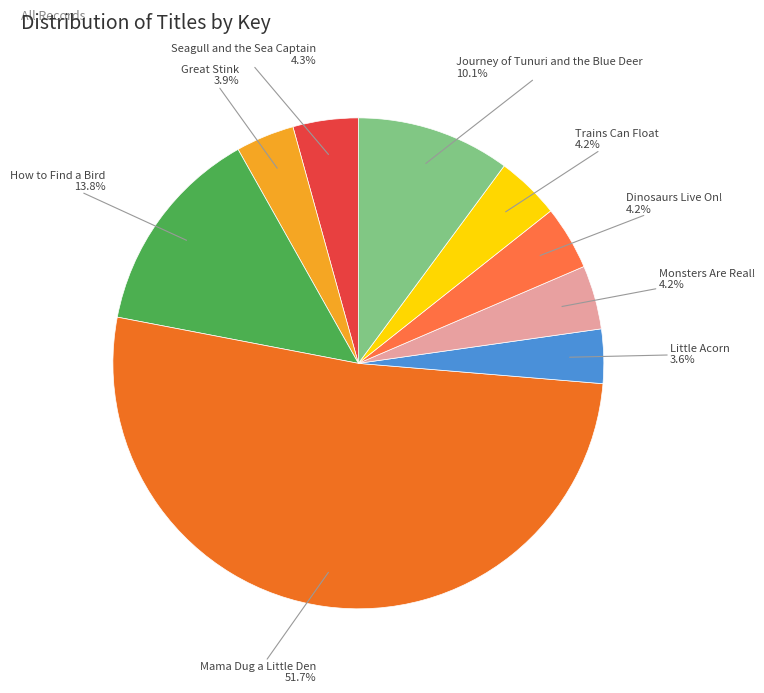

Which category has the biggest portion of the pie?

Mama Dug a Little Den